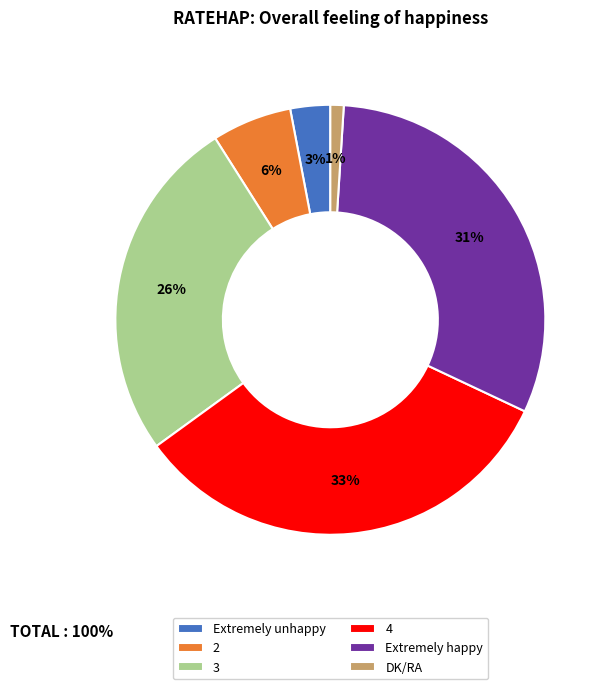

To the nearest percent, what is the combined percentage of 4 and DK/RA?

34%